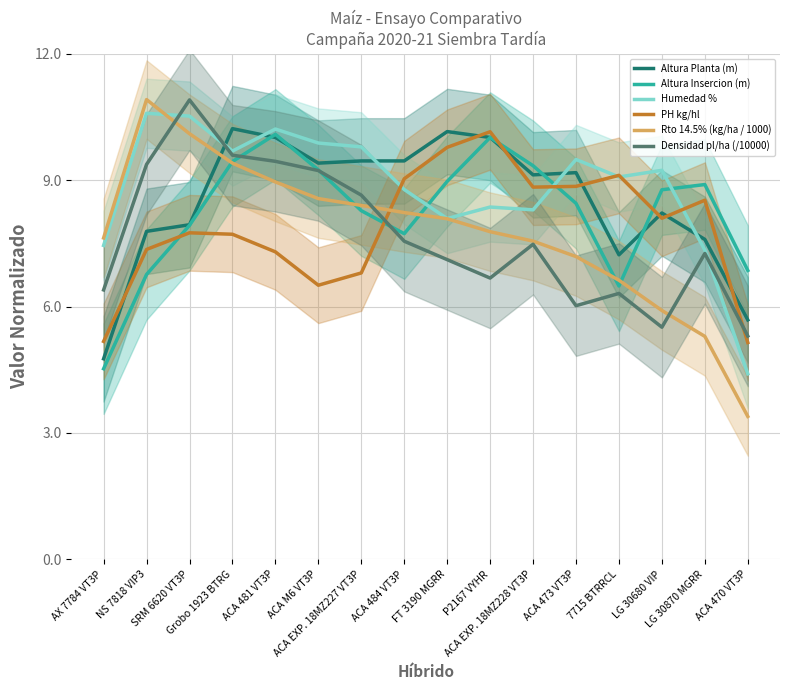

Read the Altura Insercion (m) value at 7715 BTRRCL.

6.5